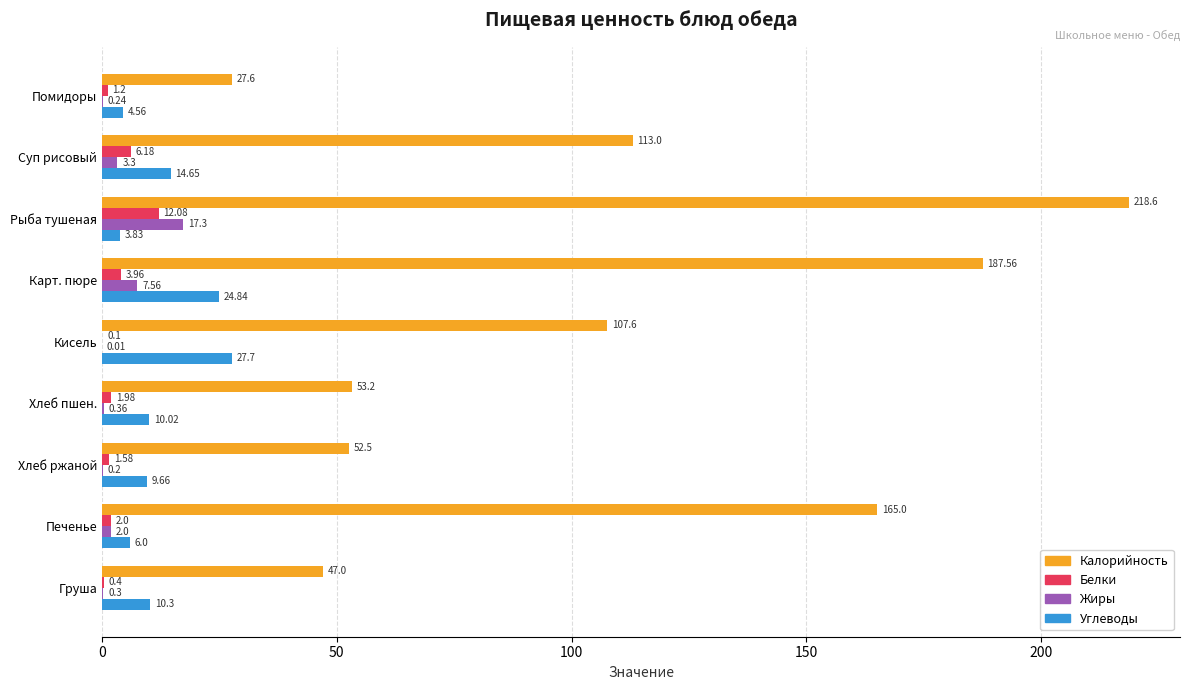

At which label does Белки reach its peak?

Рыба тушеная